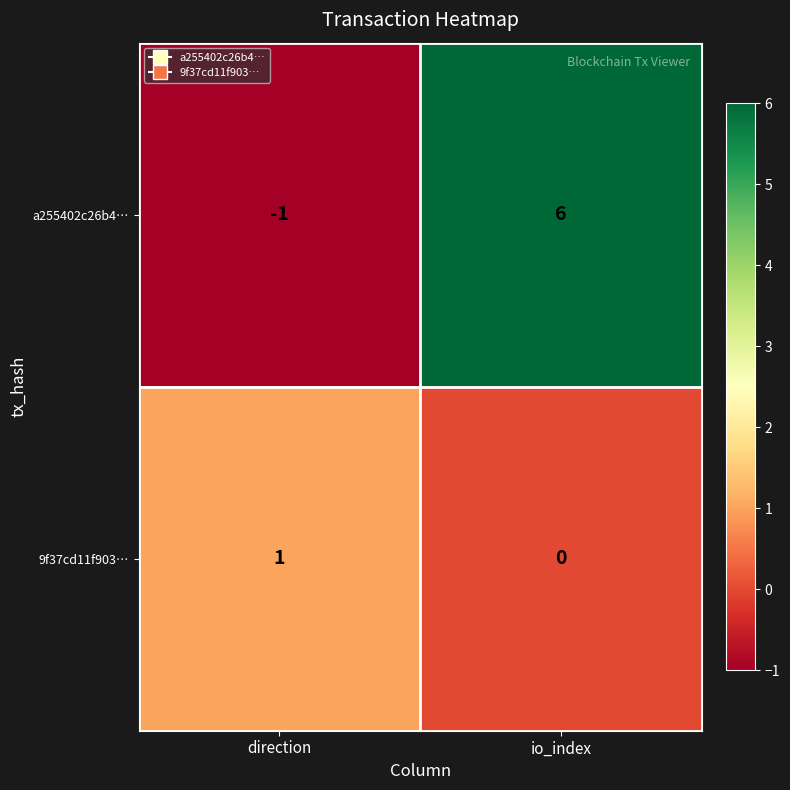

List the series in order of their peak value, highest first.

a255402c26b4…, 9f37cd11f903…